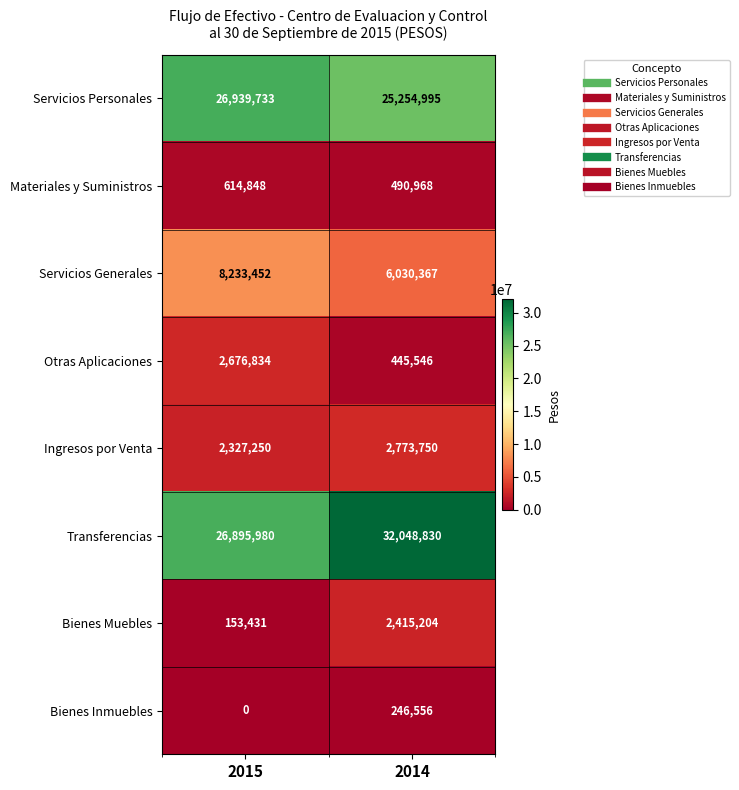

Reading right to left, extract all data points from this chart.

Servicios Personales: 25254995	26939733
Materiales y Suministros: 490968	614848
Servicios Generales: 6030367	8233452
Otras Aplicaciones: 445546	2676834
Ingresos por Venta: 2773750	2327250
Transferencias: 32048830	26895980
Bienes Muebles: 2415204	153431
Bienes Inmuebles: 246556	0